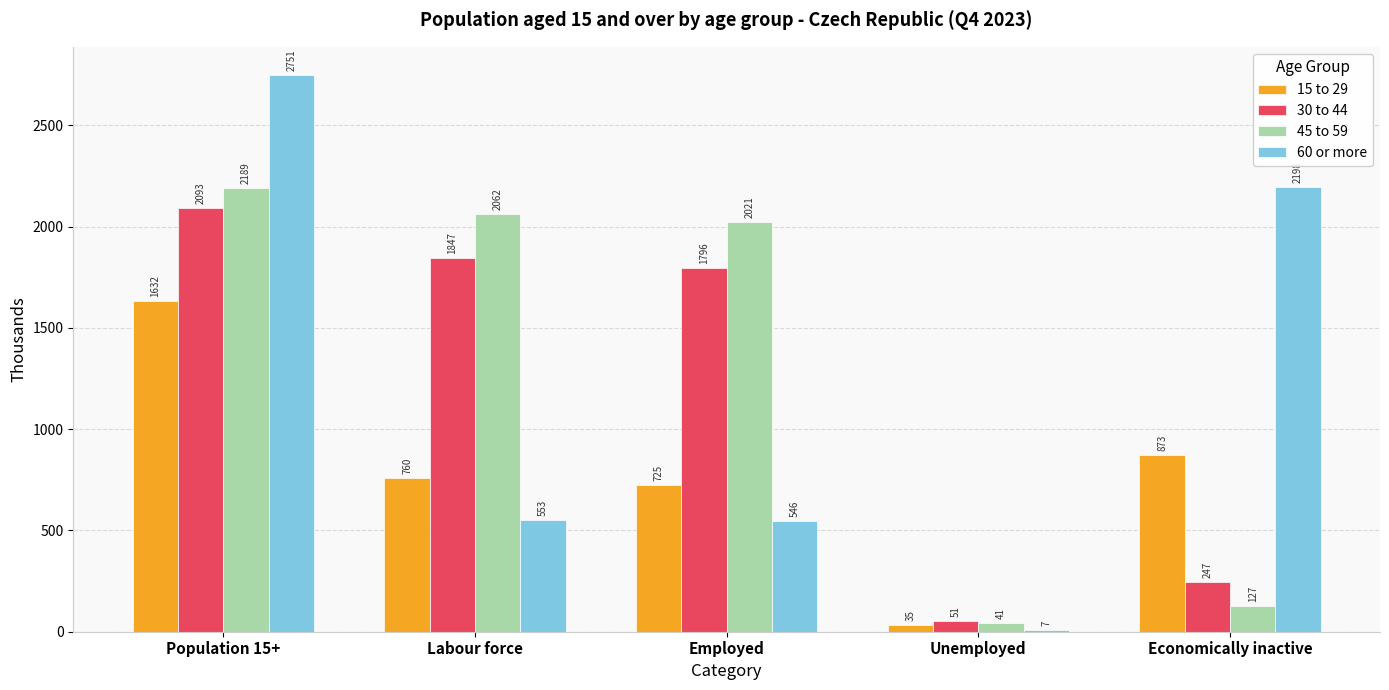

Between Population 15+ and Unemployed, which series saw the biggest shift?

60 or more